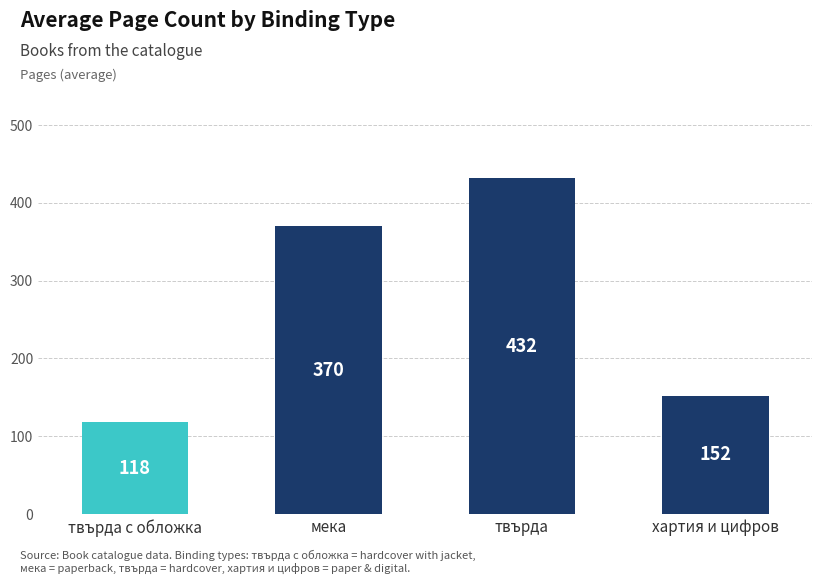

At which category does the chart reach its minimum across all series?

твърда с обложка